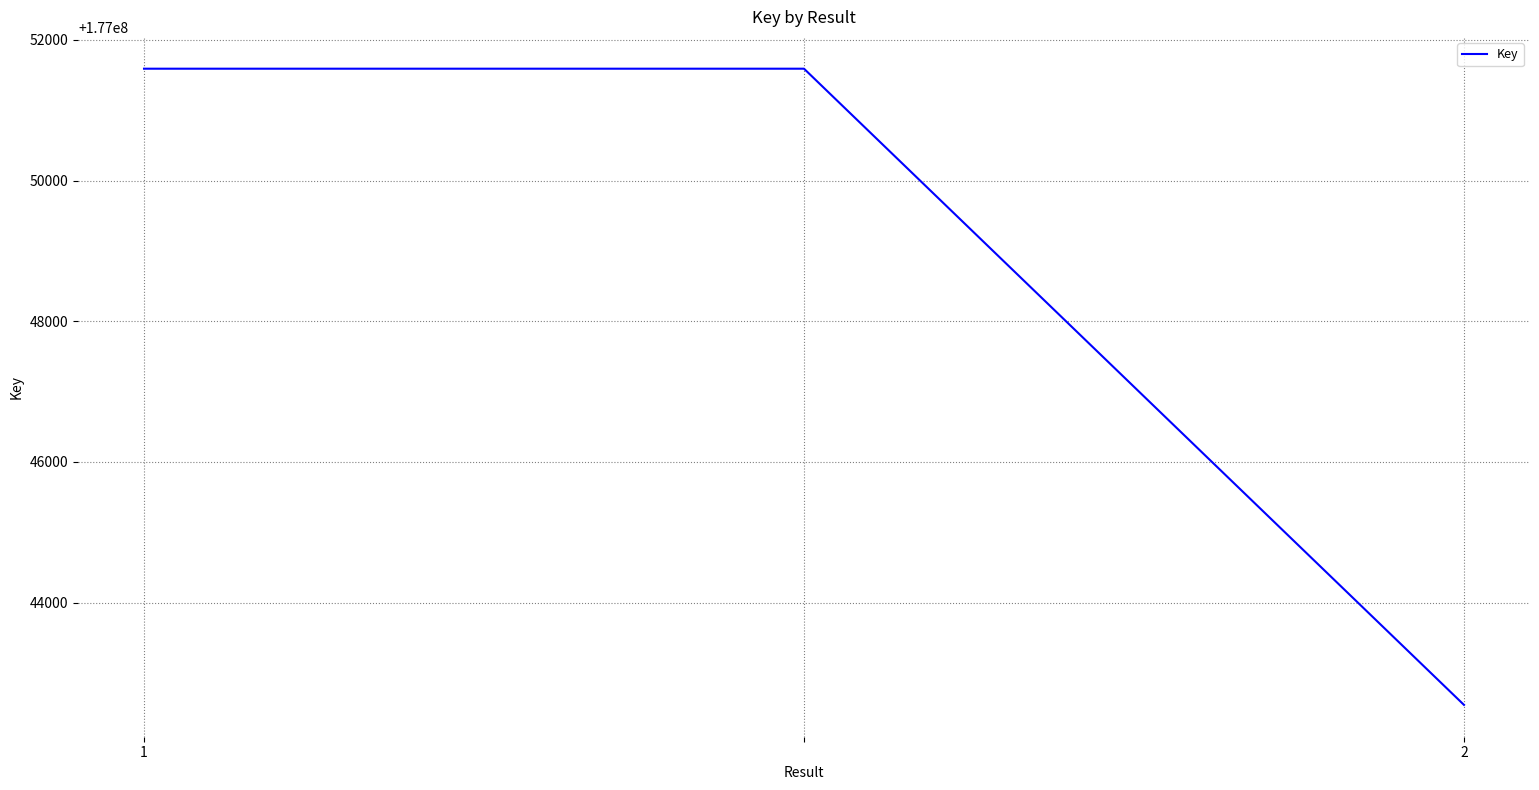

What is the difference between the second highest and minimum values?

9042